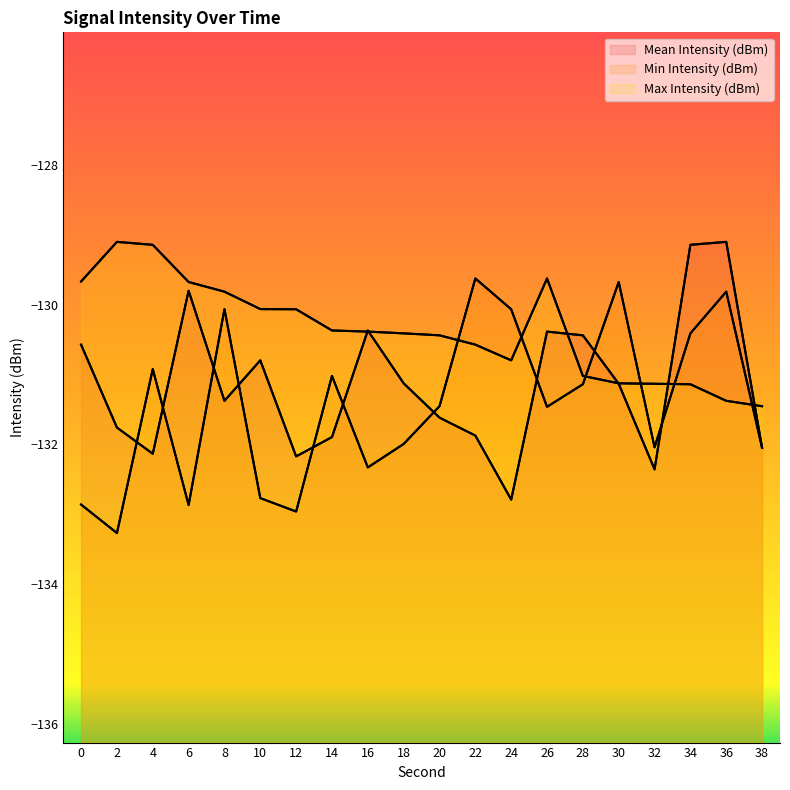

At 34, list the series in order from largest to smallest.

Mean Intensity (dBm), Min Intensity (dBm), Max Intensity (dBm)